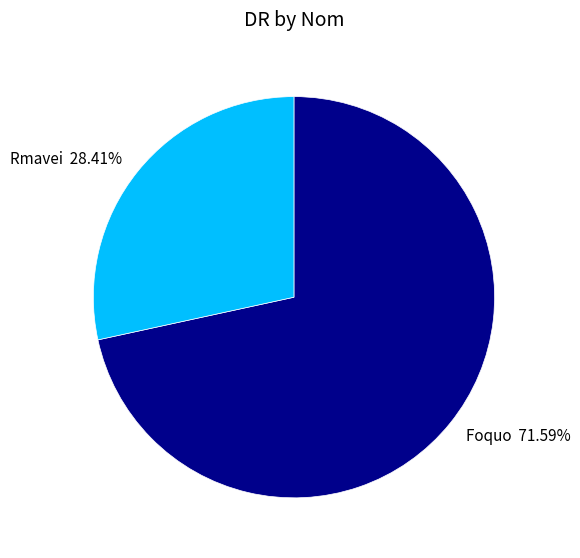

How many segments does this pie chart have?

2